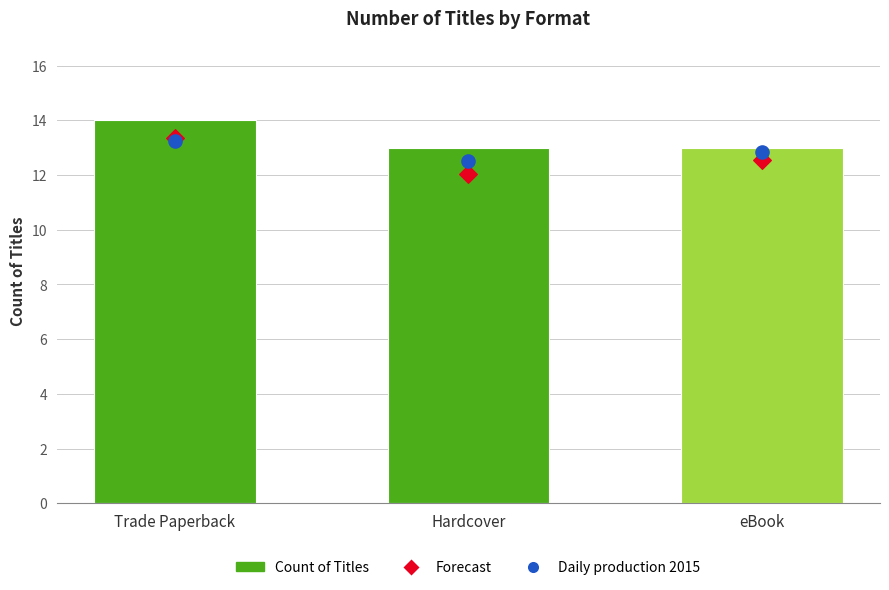

What is the ratio of the value at Hardcover to the value at Trade Paperback?

0.9